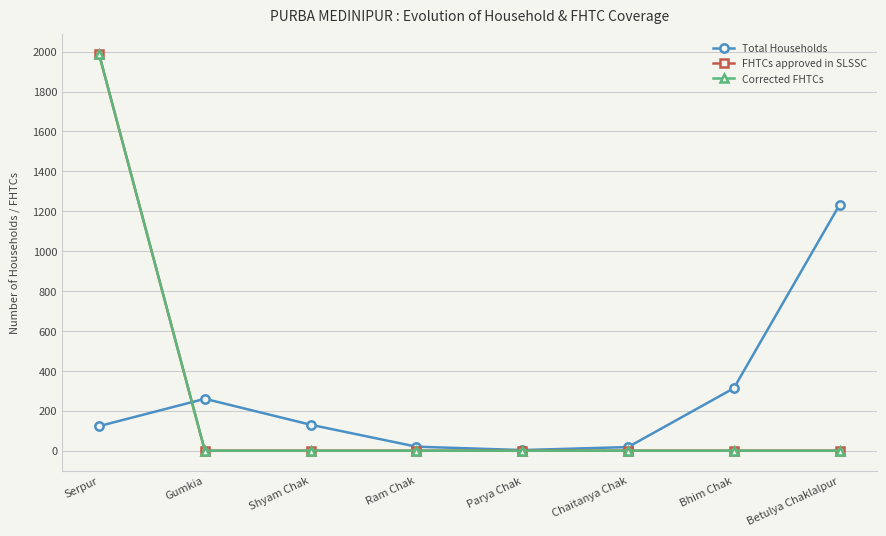

Reading left to right, extract all data points from this chart.

Total Households: Serpur=123	Gumkia=260	Shyam Chak=130	Ram Chak=20	Parya Chak=3	Chaitanya Chak=18	Bhim Chak=313	Betulya Chaklalpur=1233
FHTCs approved in SLSSC: Serpur=1988	Gumkia=0	Shyam Chak=0	Ram Chak=0	Parya Chak=0	Chaitanya Chak=0	Bhim Chak=0	Betulya Chaklalpur=0
Corrected FHTCs: Serpur=1988	Gumkia=0	Shyam Chak=0	Ram Chak=0	Parya Chak=0	Chaitanya Chak=0	Bhim Chak=0	Betulya Chaklalpur=0